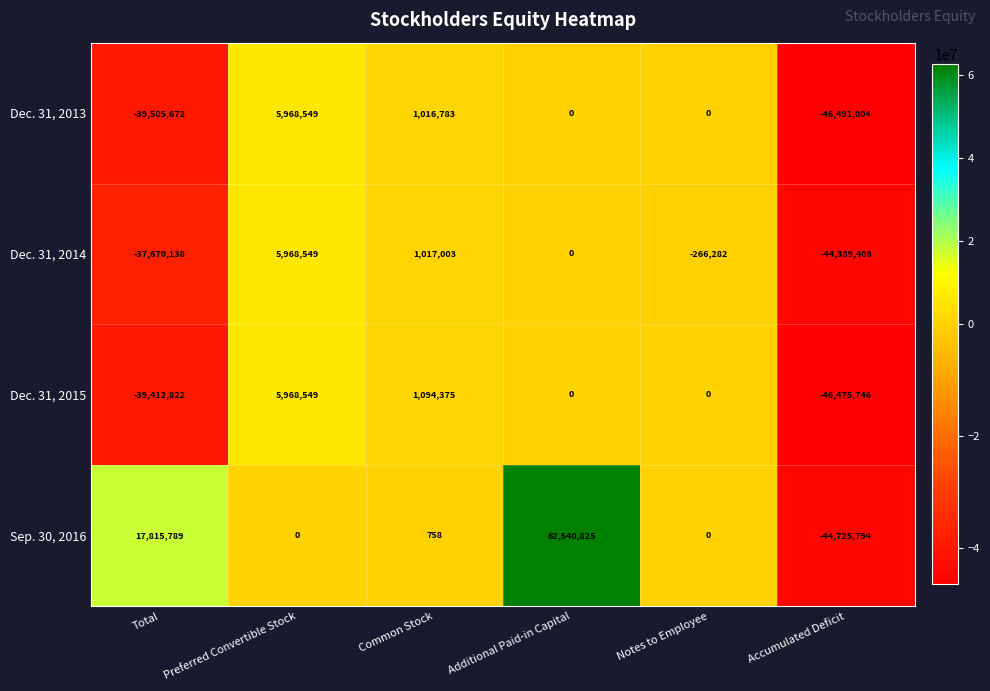

What is the difference between the highest and lowest values at Notes to Employee?

266282